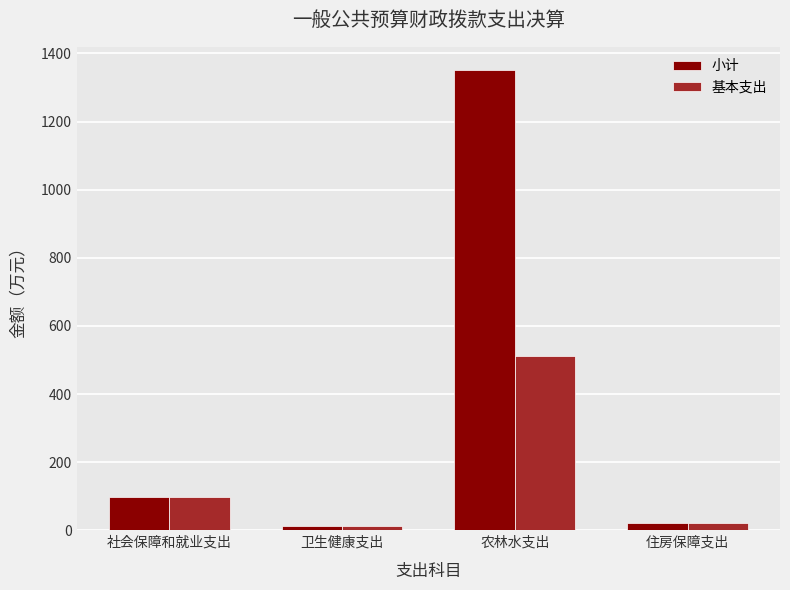

What is the difference between the maximum and minimum values in the 小计 series?

1339.4